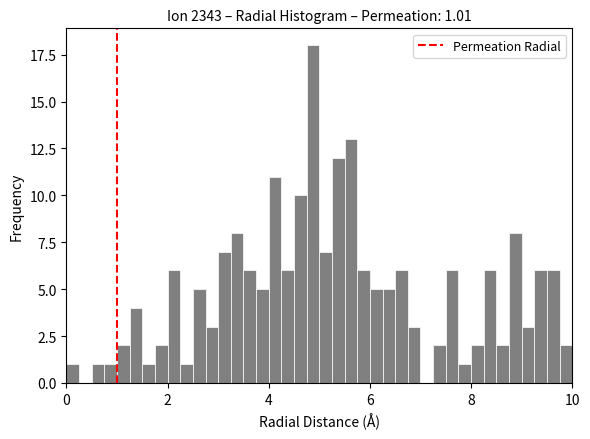

Read against the x-axis, roughly where is the centre of the tallest bar?

4.8